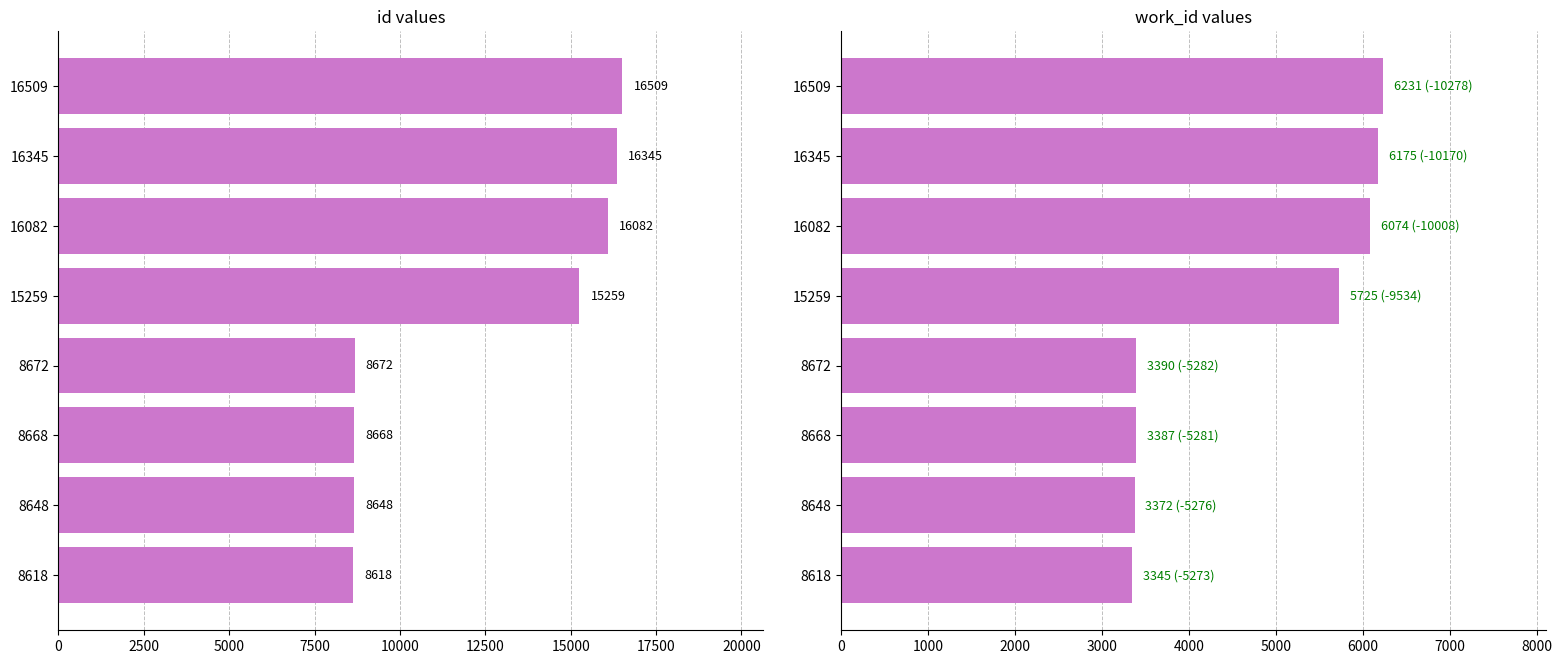

What is the difference between the maximum and minimum values in the id series?

7891